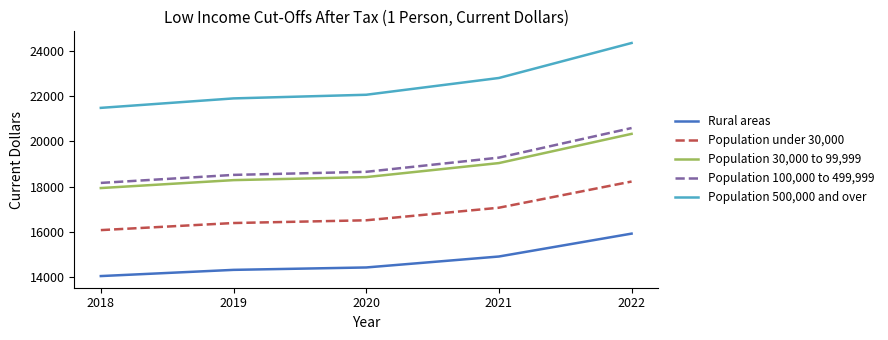

Which series has the widest spread of values?

Population 500,000 and over